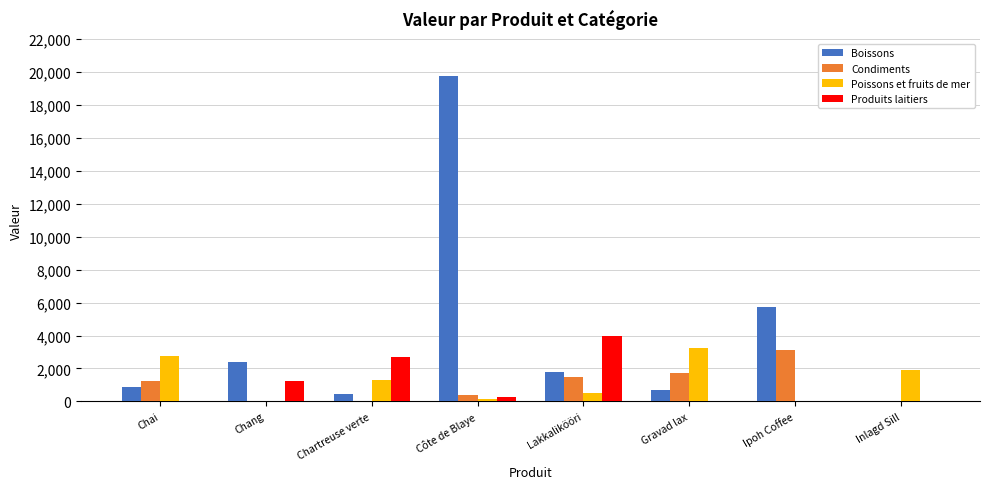

What is the sum of all Poissons et fruits de mer values?

9867.5